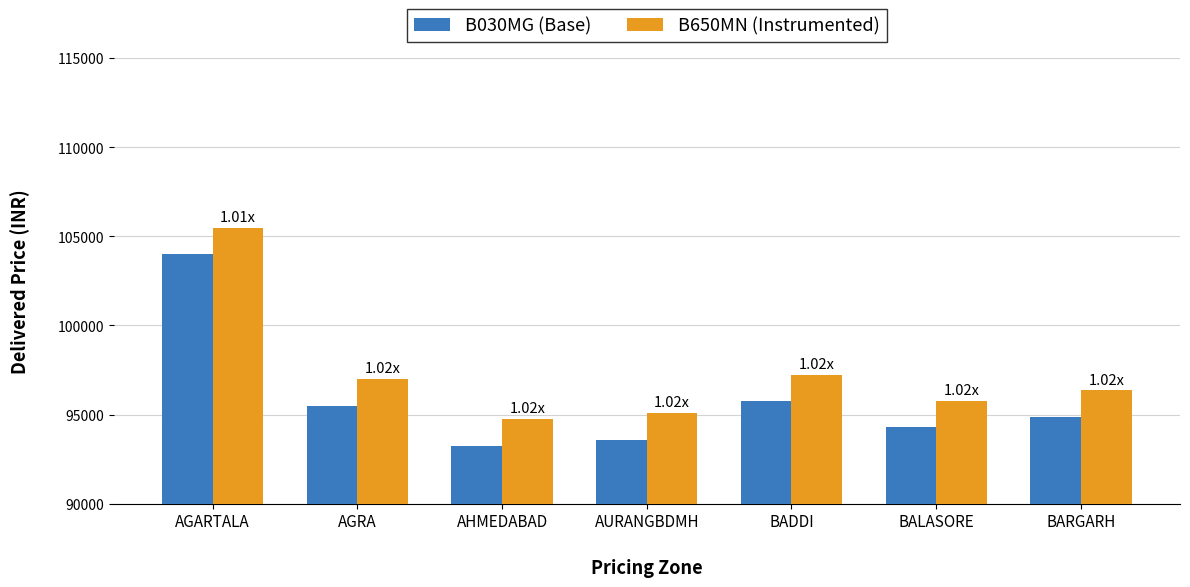

What is the value of the B030MG (Base) bar at the 3rd from the left?

93263